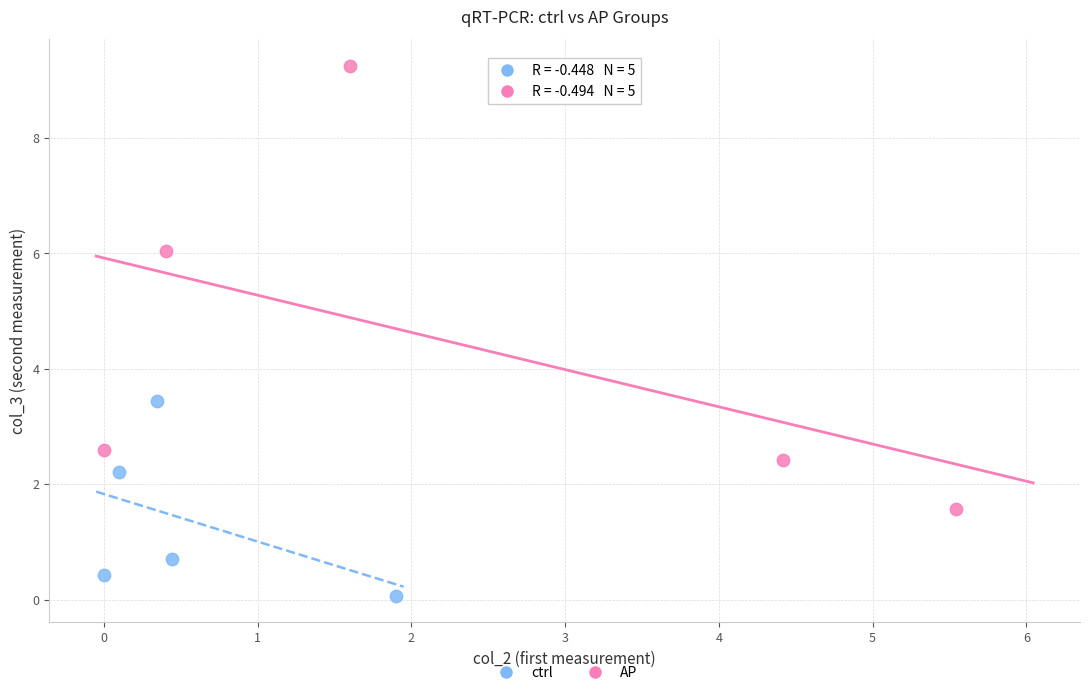

Which series has the largest Y range (max minus min)?

AP